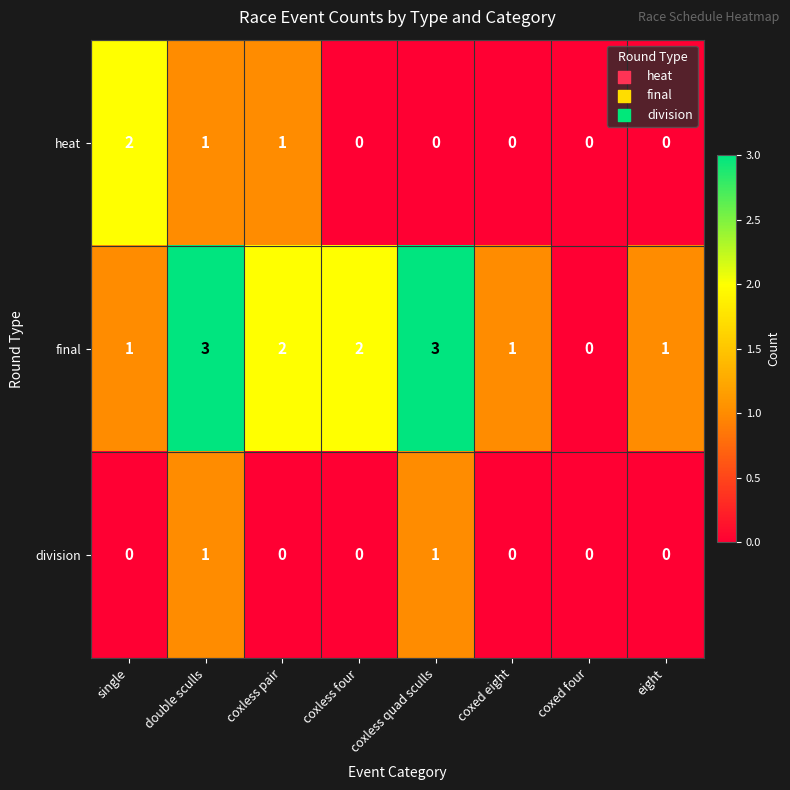

List the series in order of their peak value, lowest first.

division, heat, final